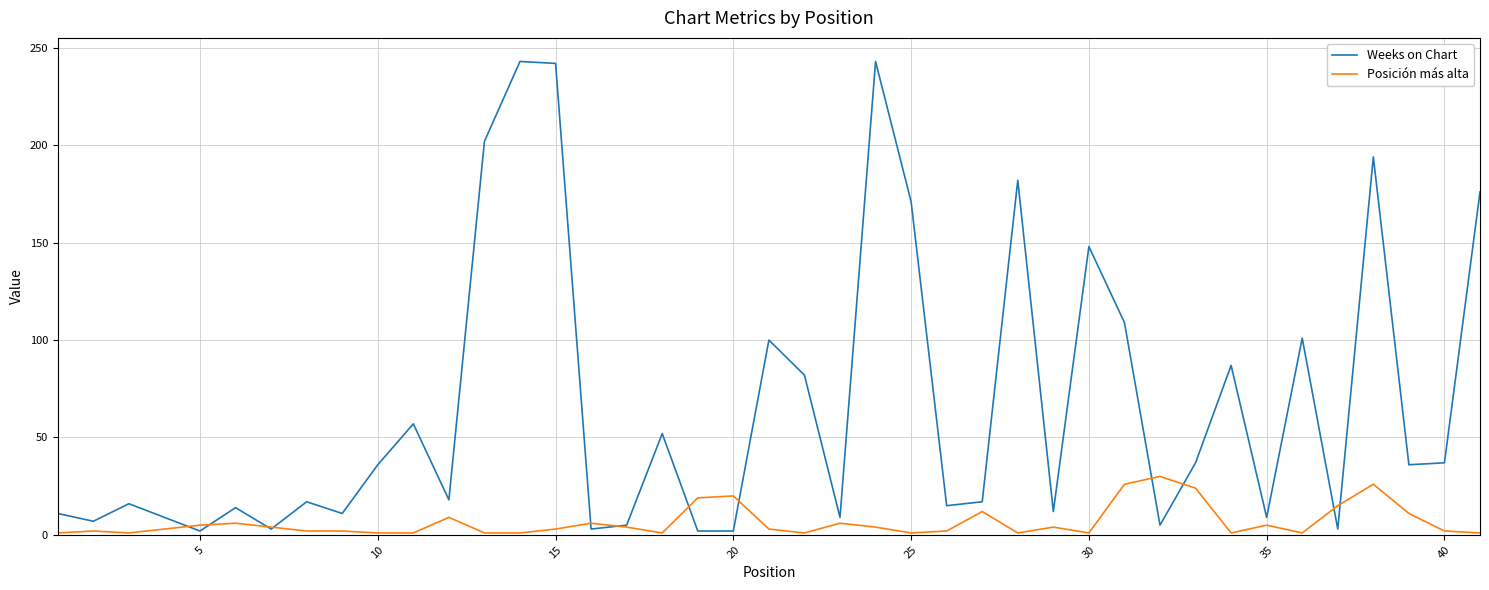

What are all the series names shown in the legend?

Weeks on Chart, Posición más alta